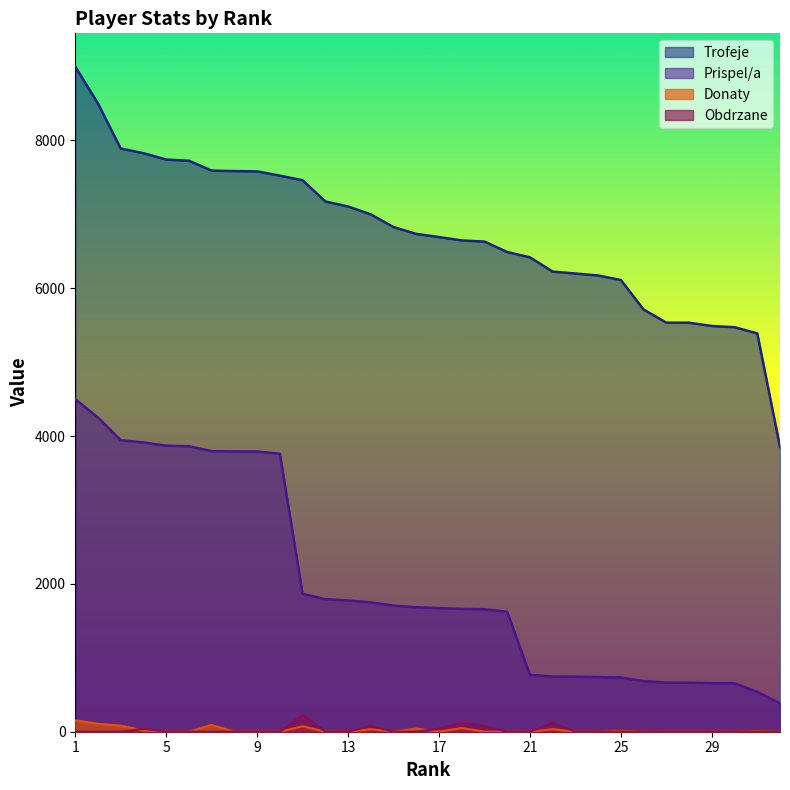

Does the chart have visible grid lines?

No